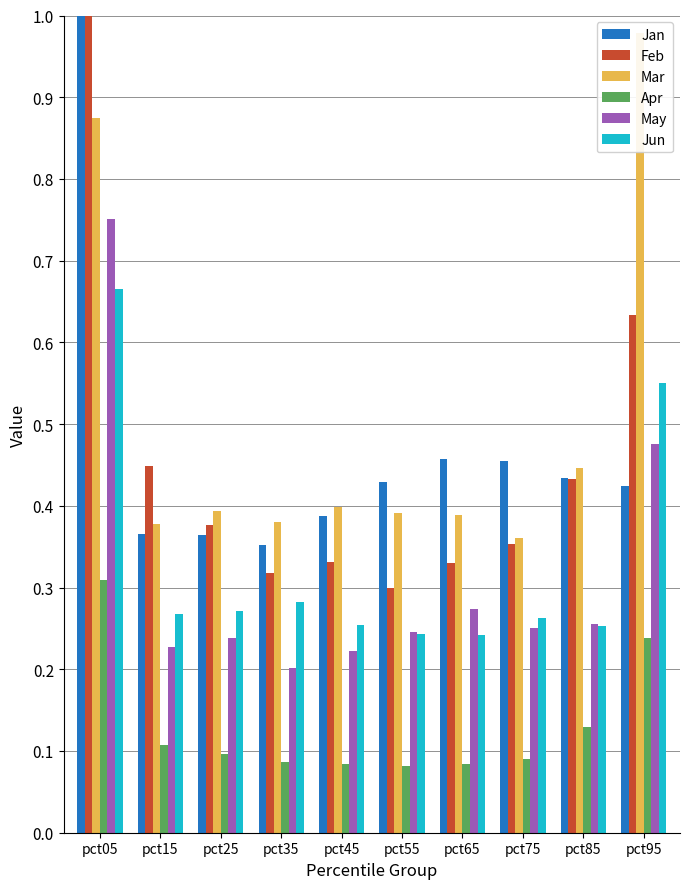

How many bars are there in total?

60